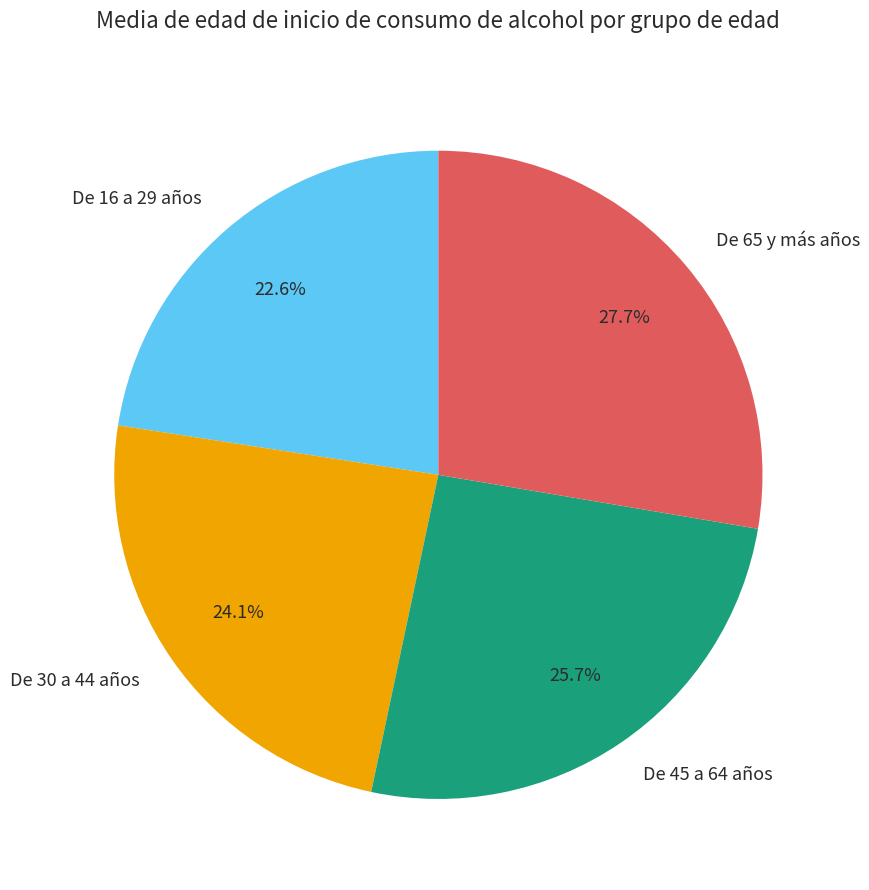

Is there a majority slice in this chart?

No